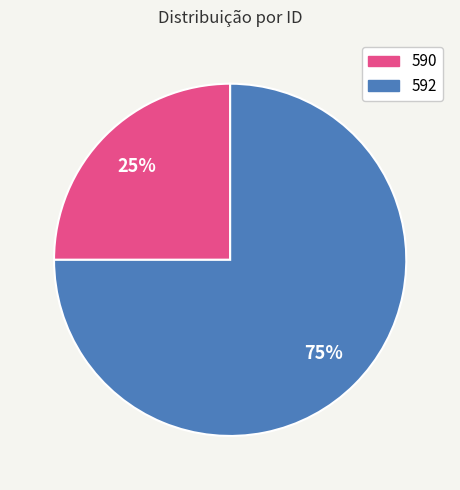

To the nearest percent, what percentage of the pie is 590?

25%